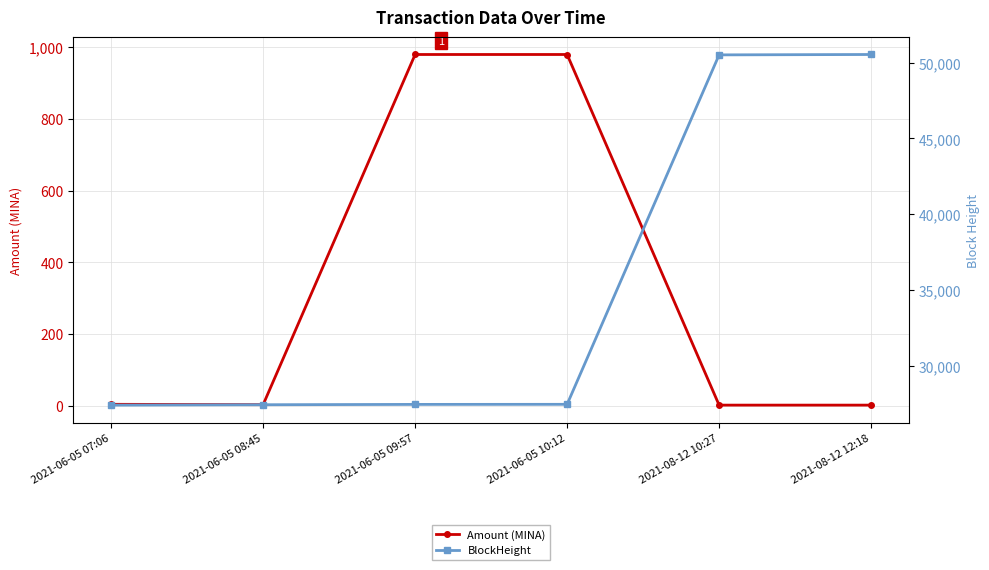

How many lines are shown in the chart?

2